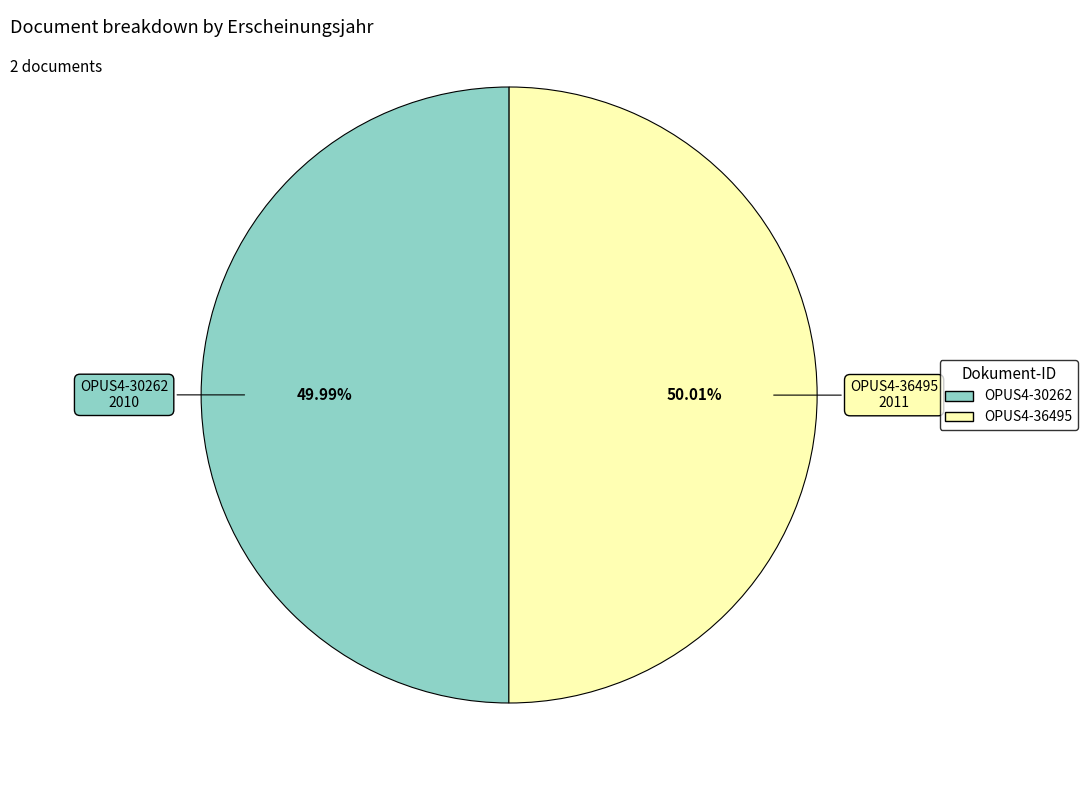

Is there a majority slice in this chart?

Yes